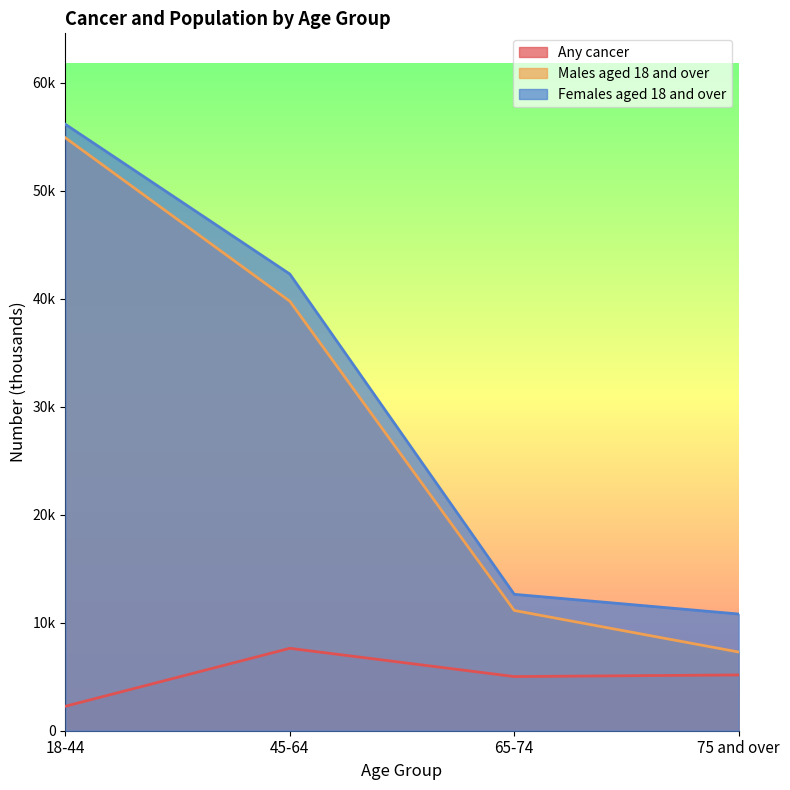

The Any cancer series shows 7629 at 45-64. True or false?

True